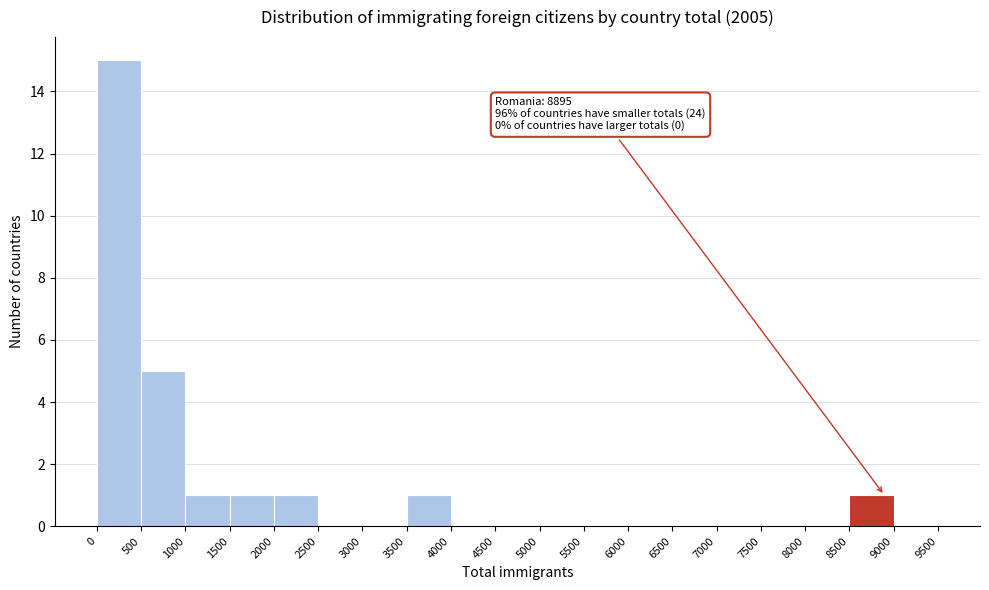

Which range on the x-axis has the tallest bar?

0 to 500